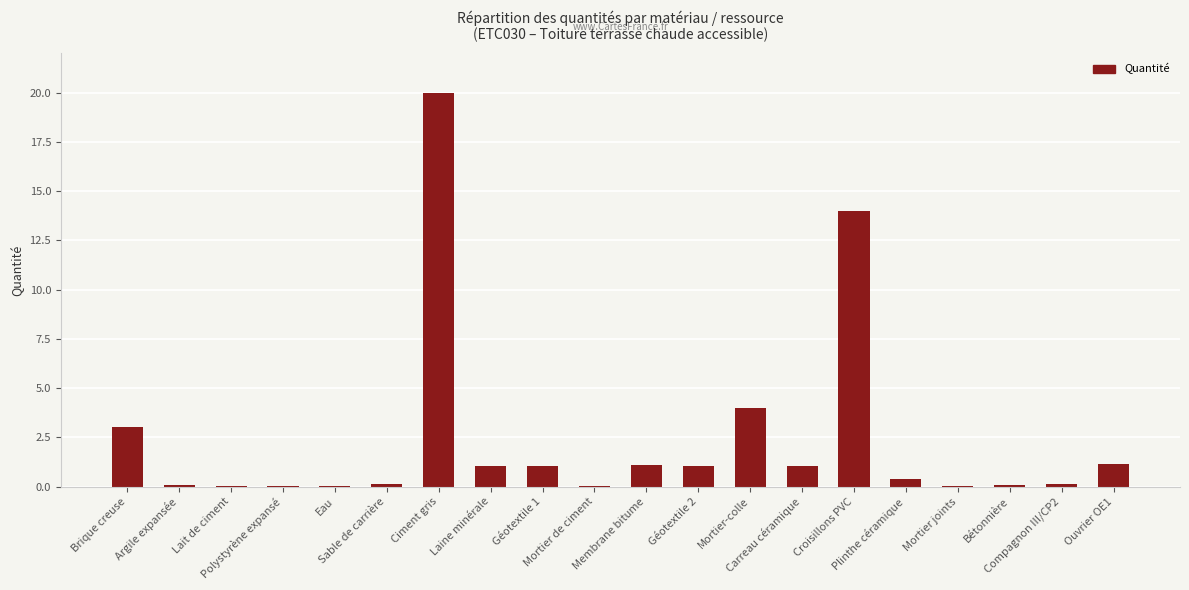

What is the maximum value shown in the chart?

20.0